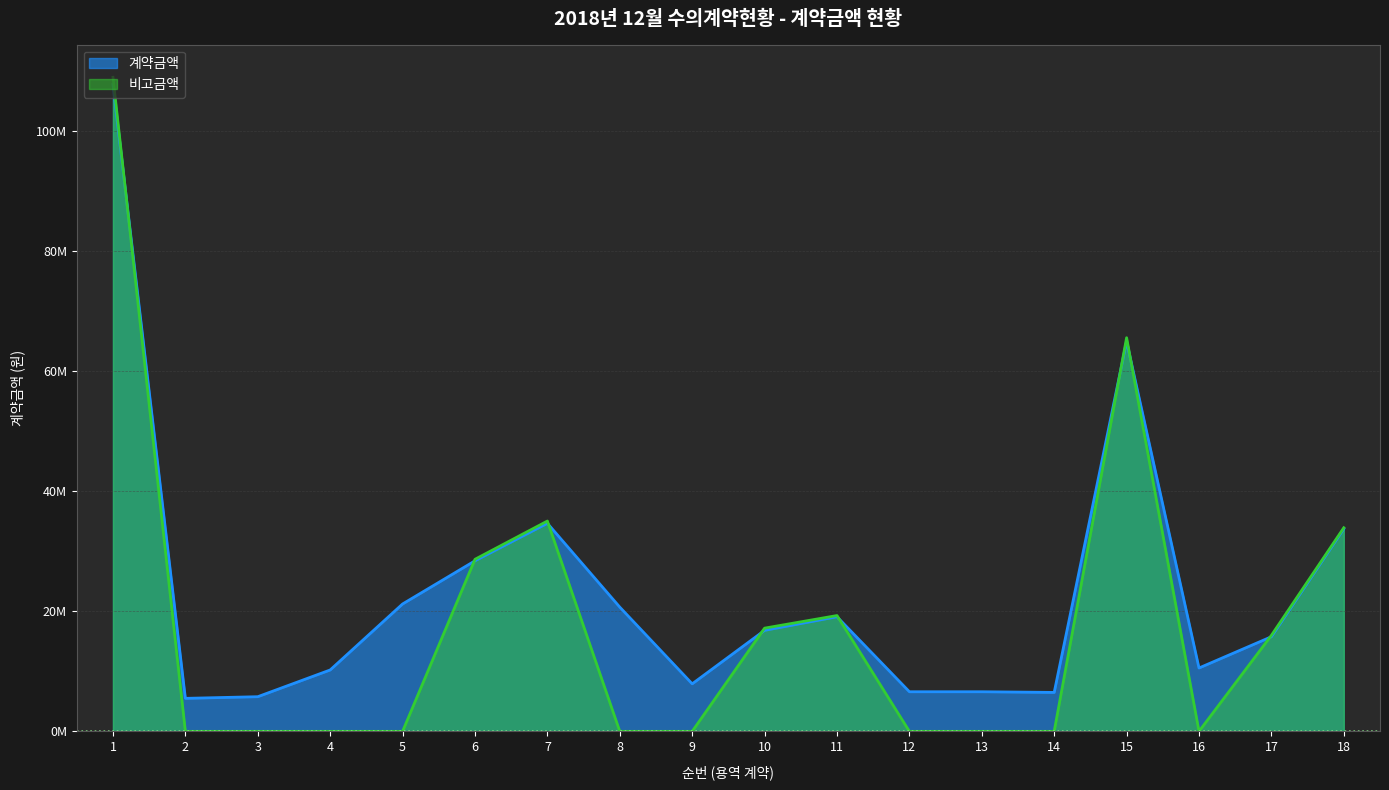

True or false: 비고 and 계약금액 intersect in this chart.

True